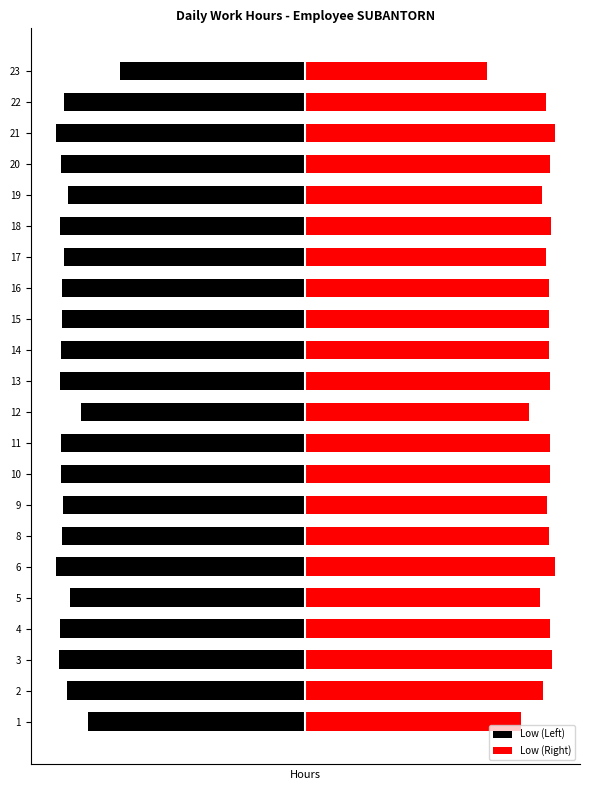

What is the sum of the Low (Left) values at 20 and 11?

-22.2